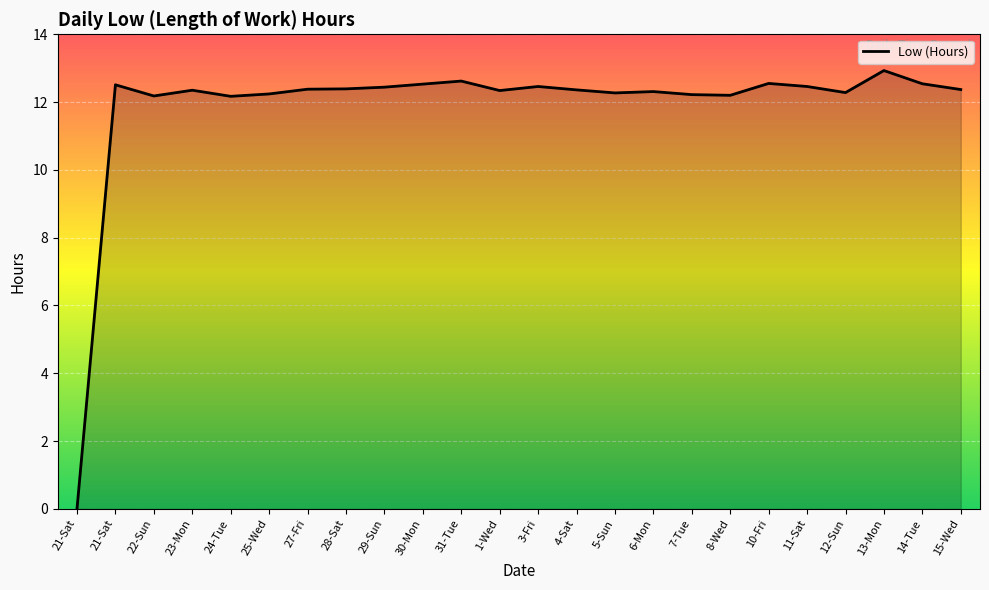

How many lines are shown in the chart?

1